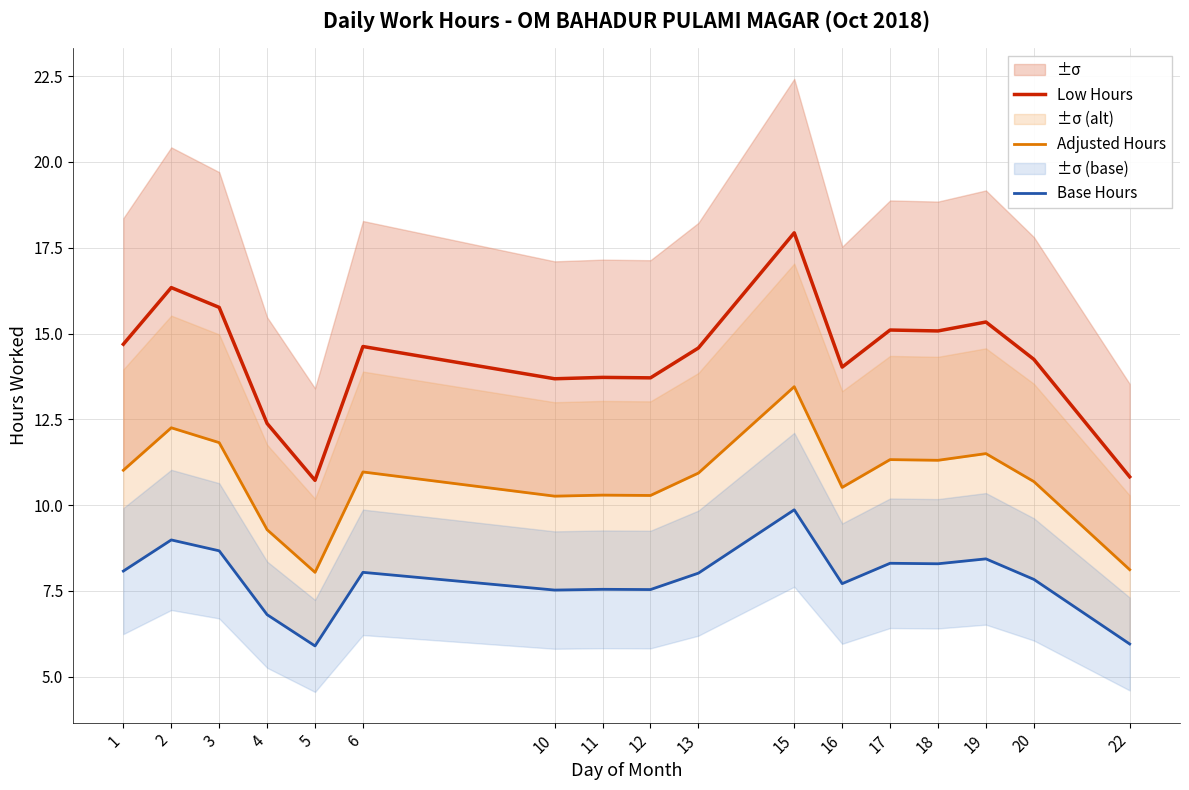

How many data points does each series have?

17